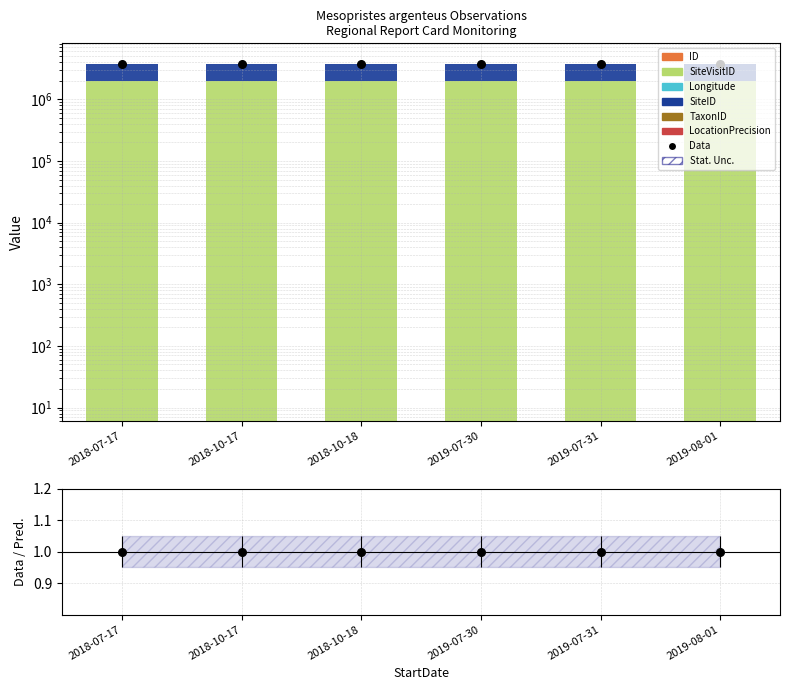

Which series has the largest Y range (max minus min)?

SiteVisitID